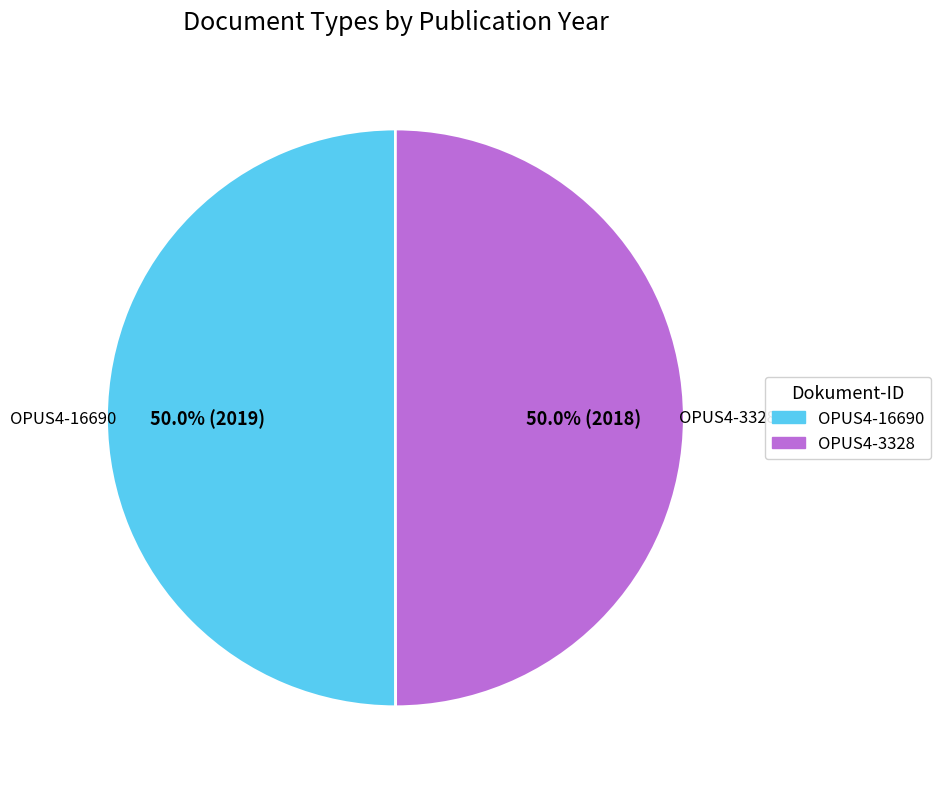

To the nearest percent, what is the average slice percentage?

50%